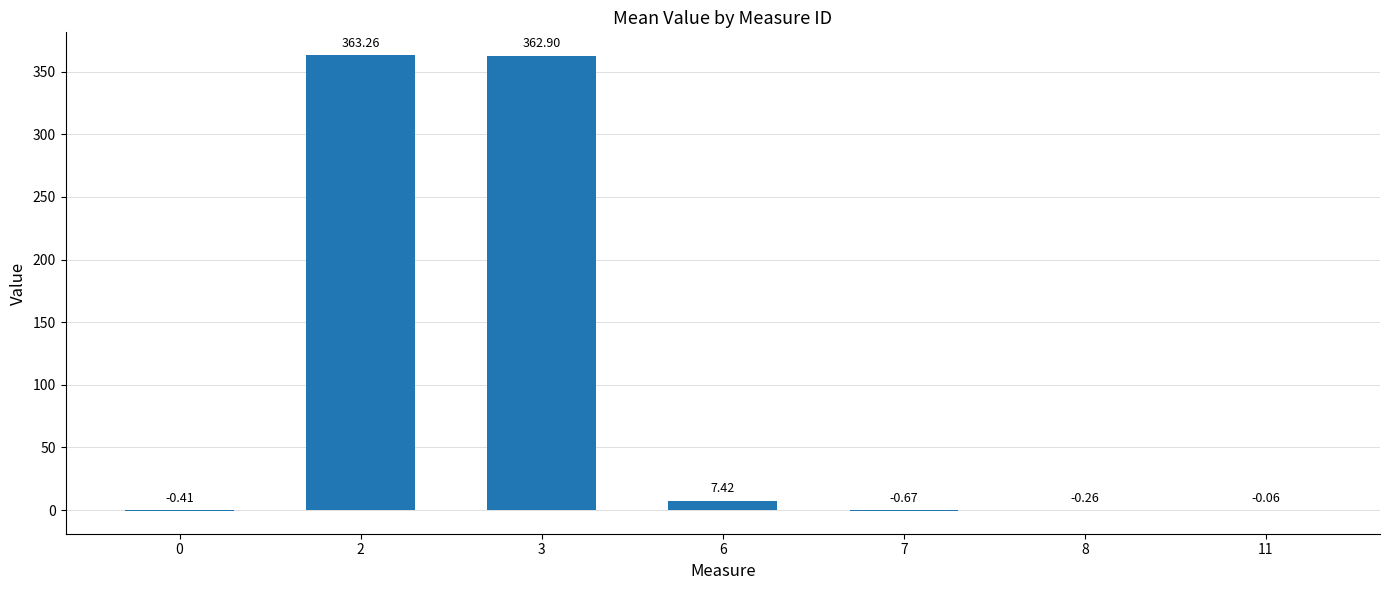

At which label does the data first exceed 0?

2